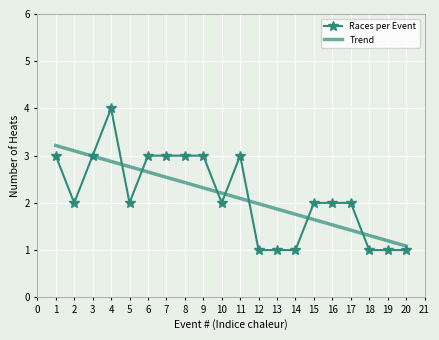

Is the value of Trend at 1 greater than the value of Races per Event at 8?

Yes